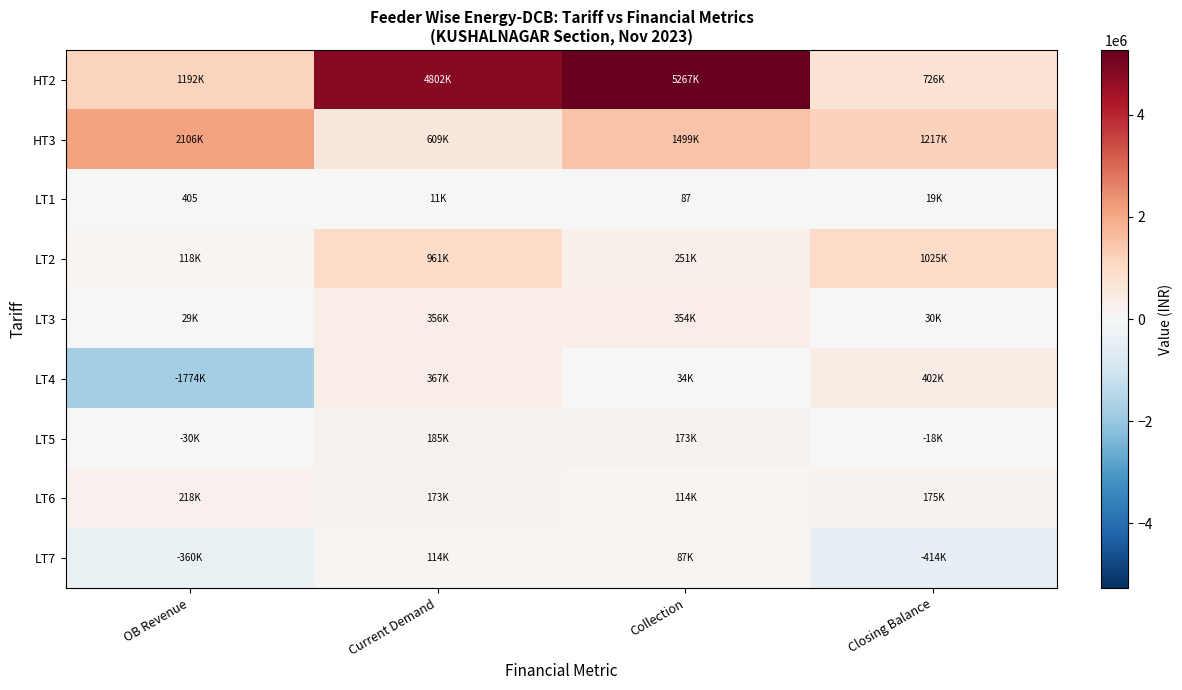

What is the sum of the LT1 values at OB Revenue and Collection?

492